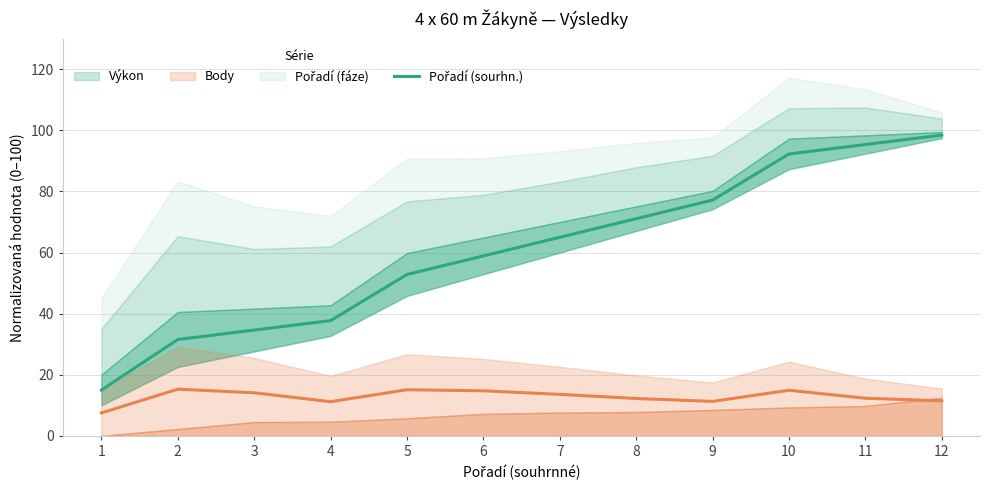

True or false: the data shows 65.0 at 7.

True